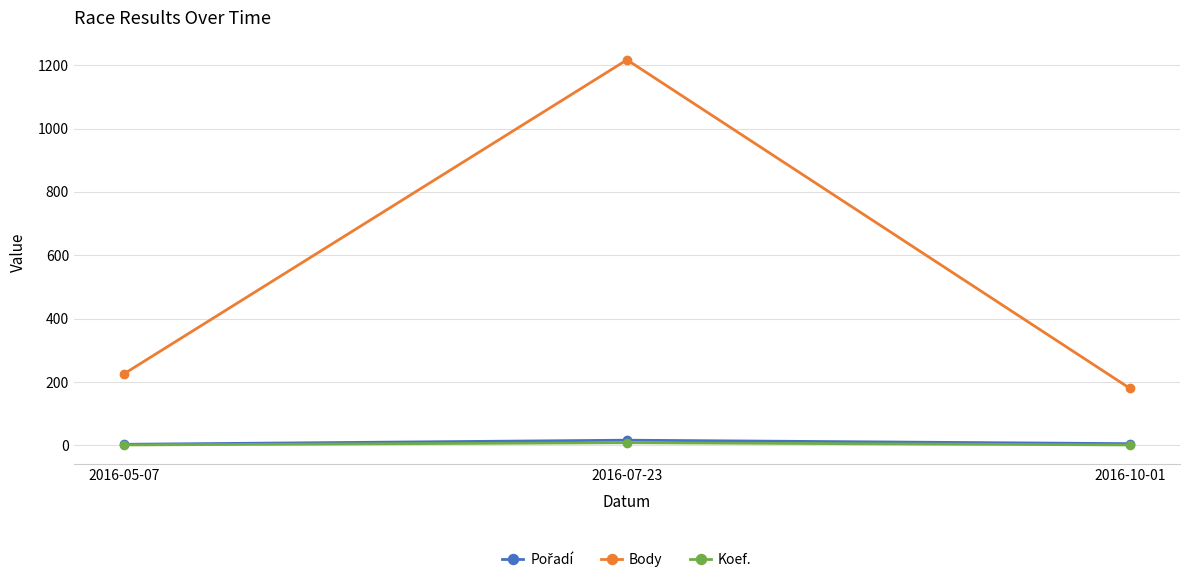

What position from the right is 2016-10-01?

1